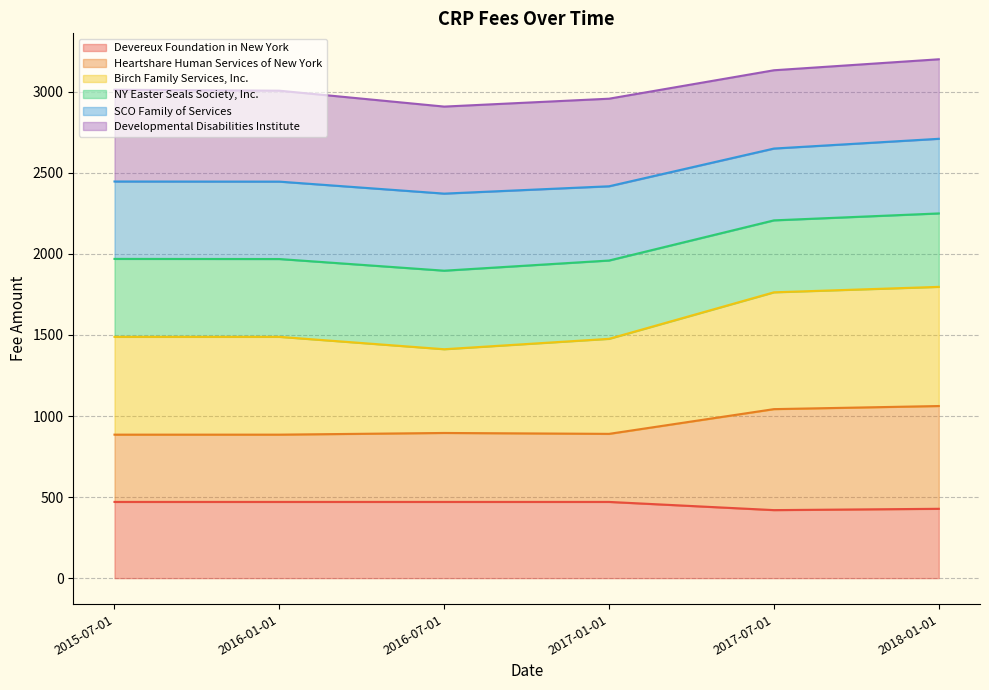

Is the value of Heartshare Human Services of New York at 2017-07-01 greater than the value of Devereux Foundation in New York at 2016-01-01?

Yes